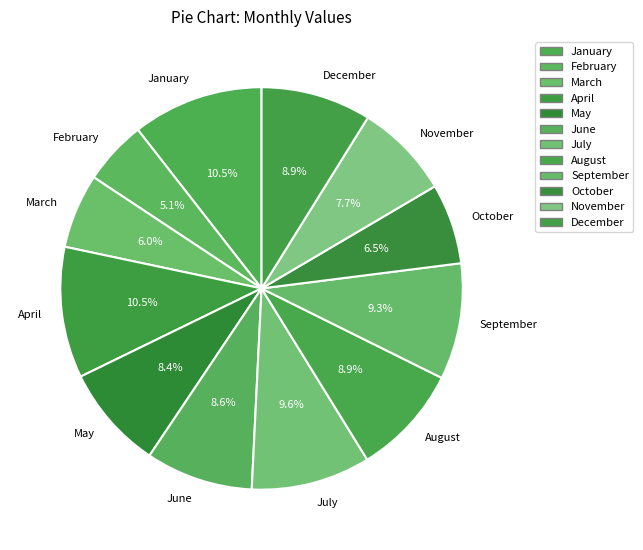

Which has a higher value, December or October?

December